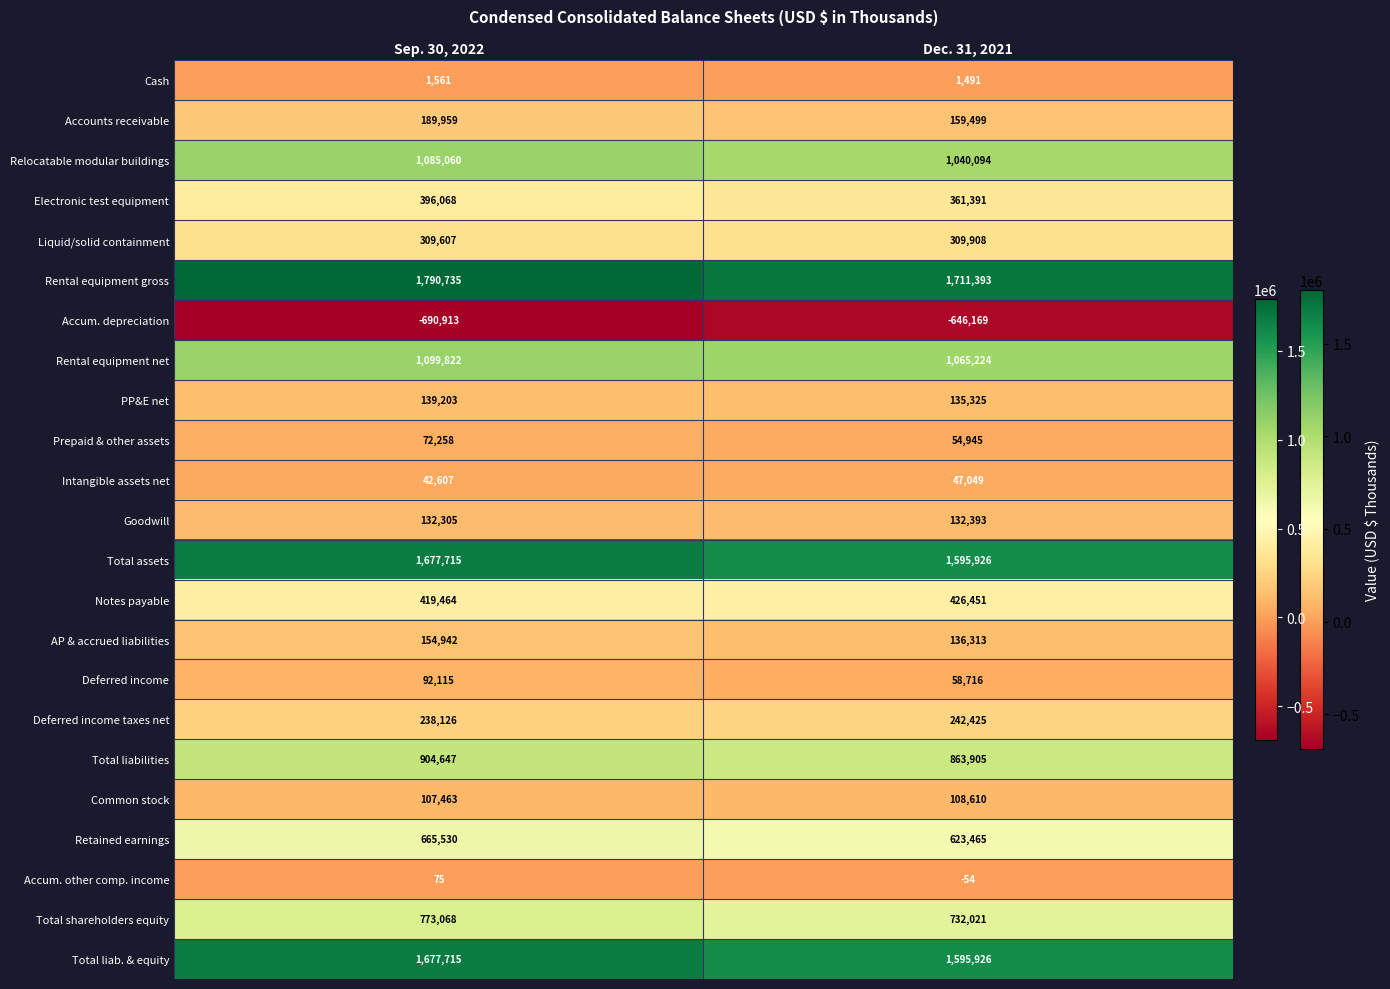

What is the difference between the Total shareholders equity values at Dec. 31, 2021 and Sep. 30, 2022?

41047